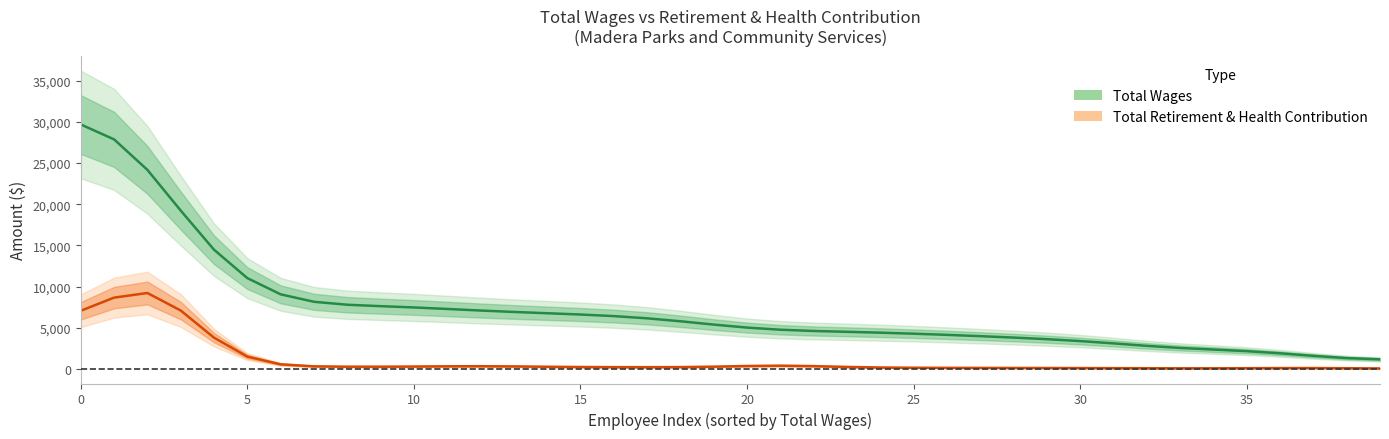

What is the difference between the second highest and second lowest values?

26541.1